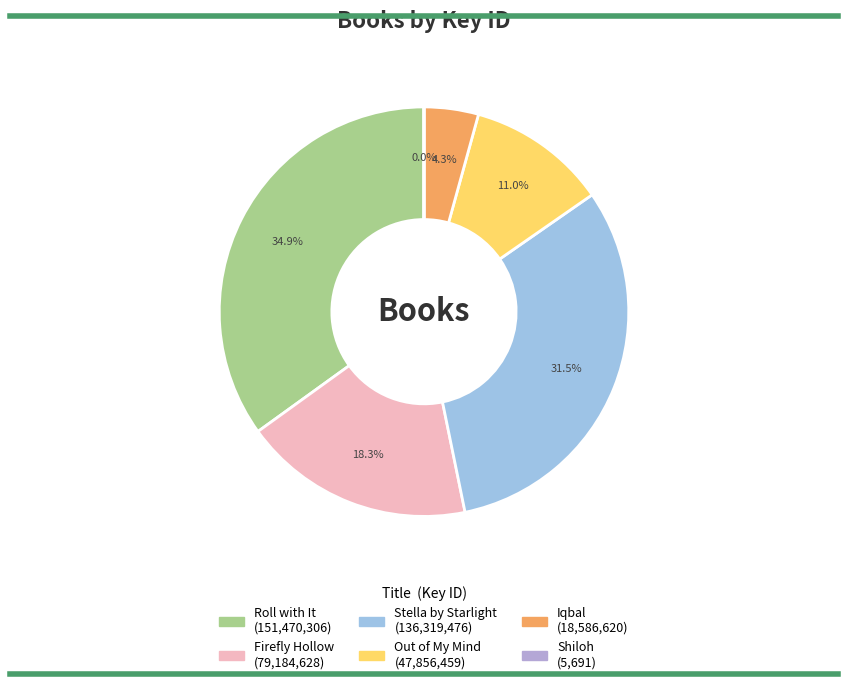

Is there a majority slice in this chart?

No